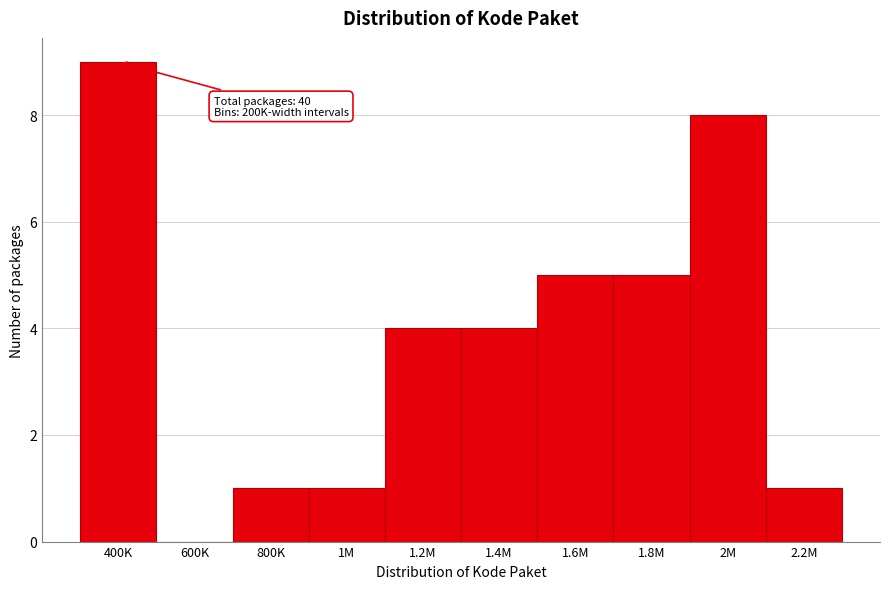

Reading left to right, what are all the values shown in this chart?

400K=9	600K=0	800K=1	1M=1	1.2M=4	1.4M=4	1.6M=5	1.8M=5	2M=8	2.2M=1